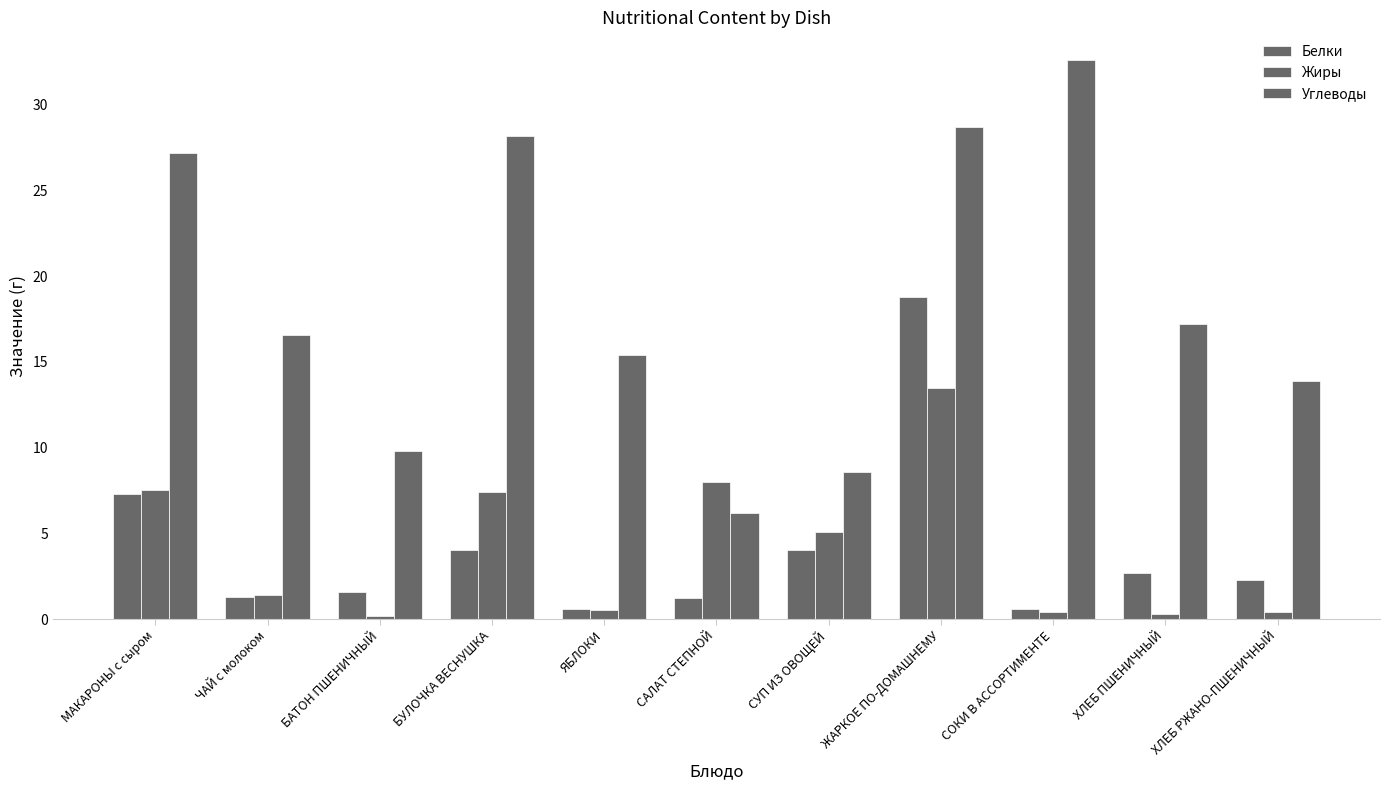

Which series has the largest total across all categories?

Углеводы